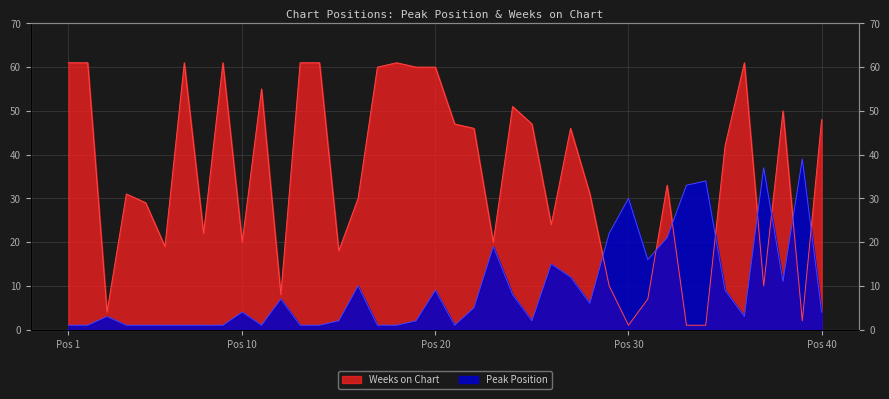

At which label does Weeks on Chart first exceed 42?

Pos 1